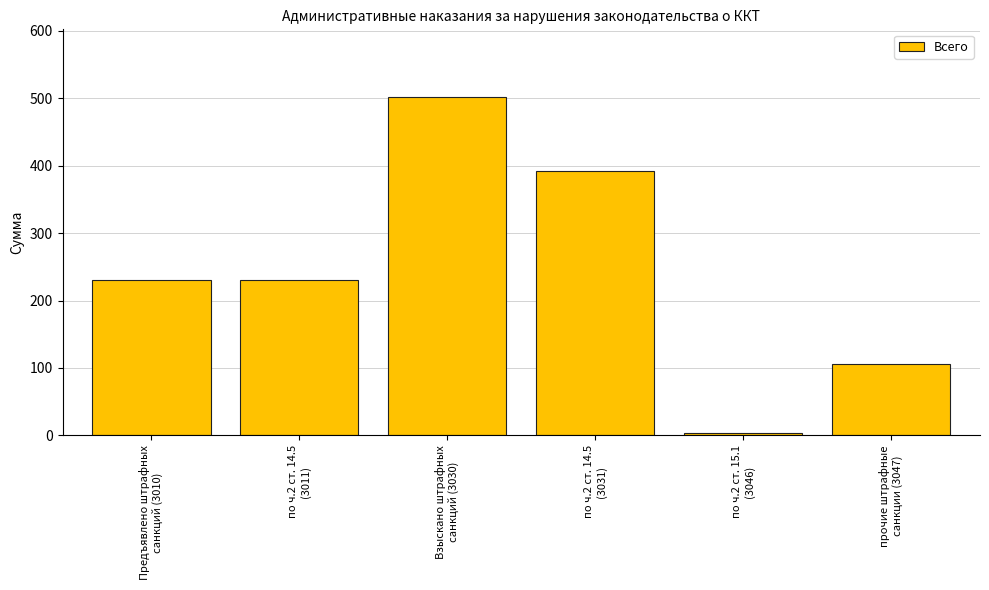

What is the difference between the maximum and minimum values?

498